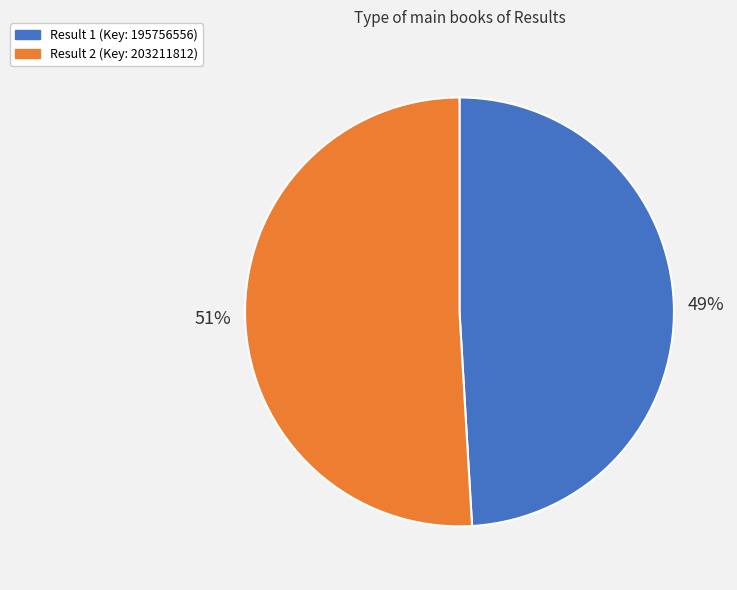

Is there any slice that represents more than half of the pie?

Yes